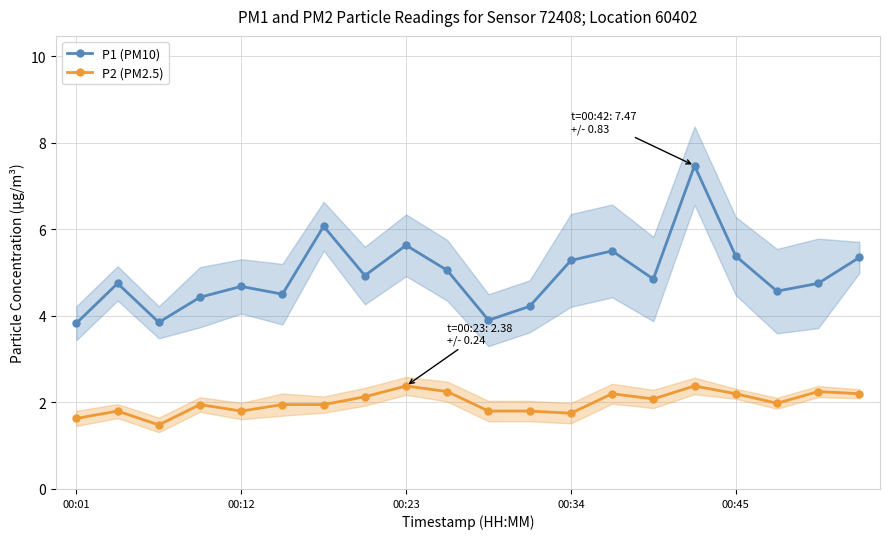

What is the highest value of the P2 (PM2.5) series?

2.4